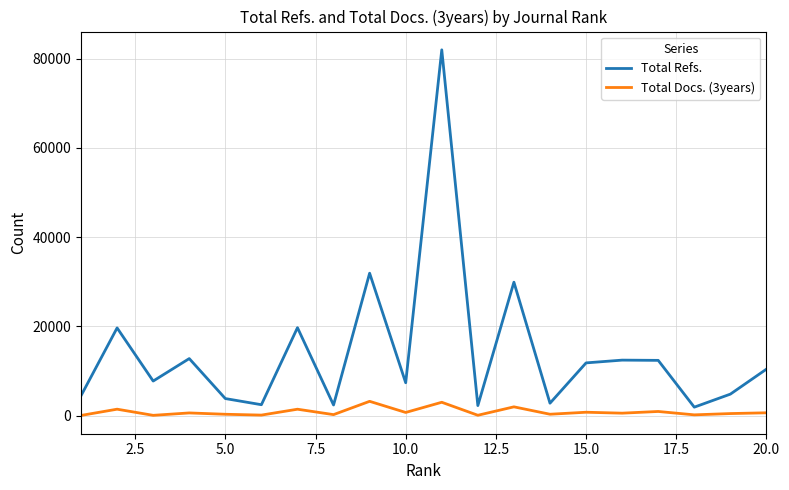

List the series in order of their overall mean, lowest first.

Total Docs. (3years), Total Refs.